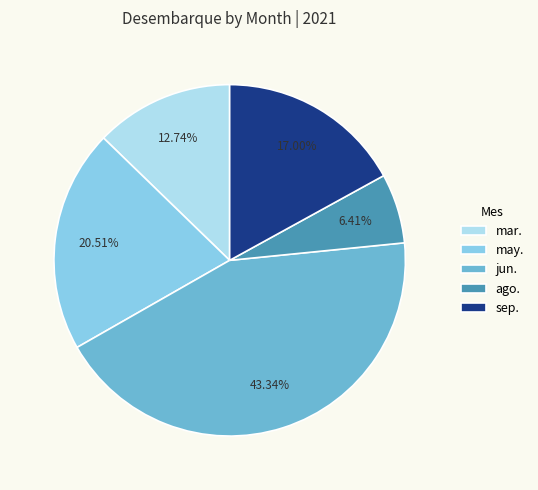

To the nearest percent, what is the difference between the largest and smallest slice percentages?

37%